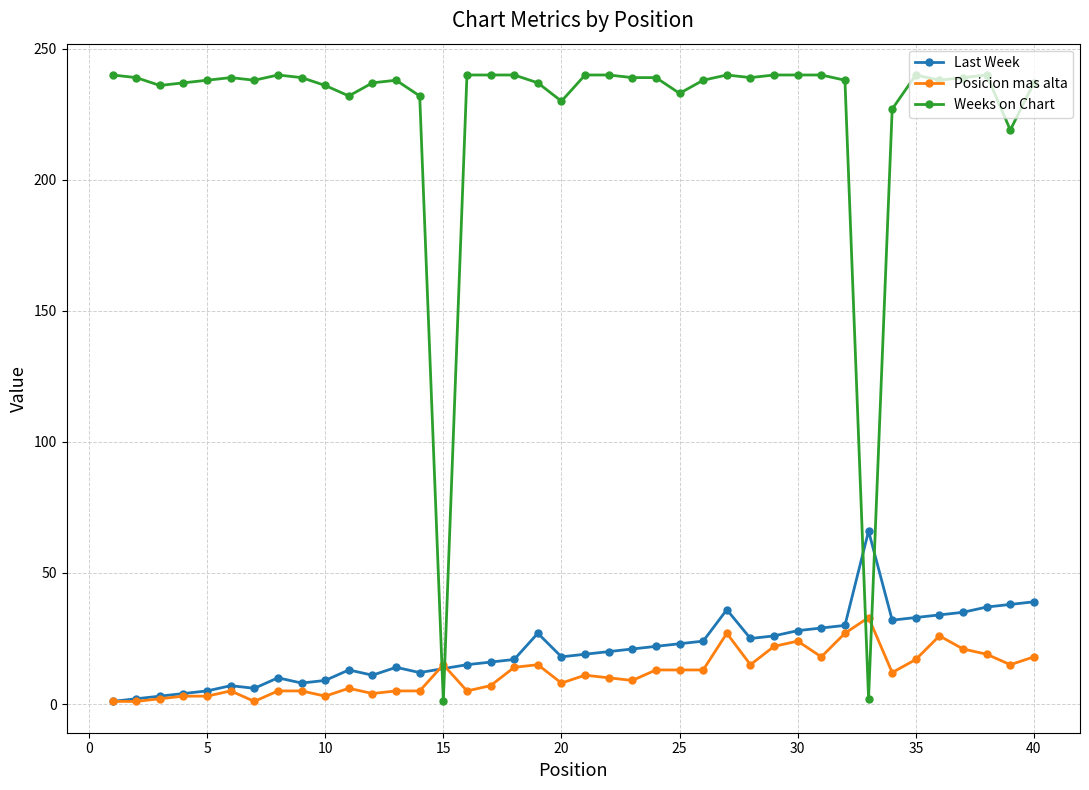

How many interior local valleys does the Posicion mas alta series have?

10